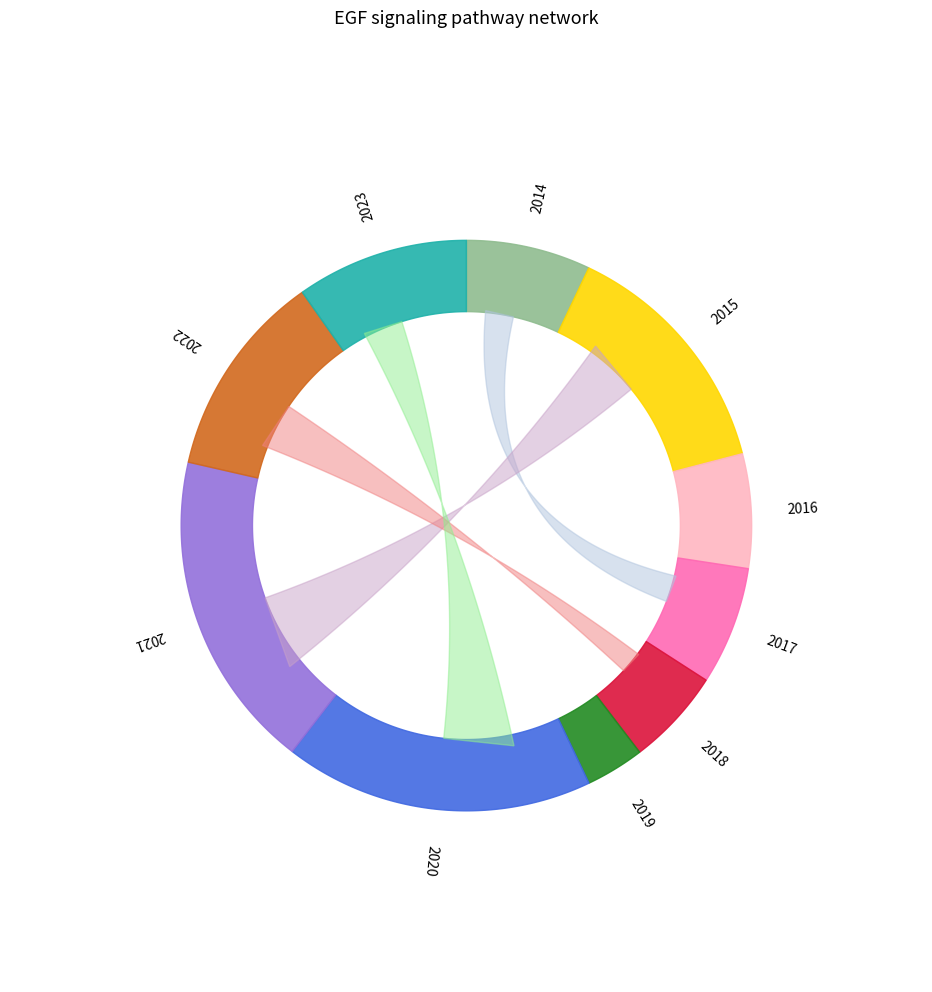

What is the smallest slice in the pie chart?

2019